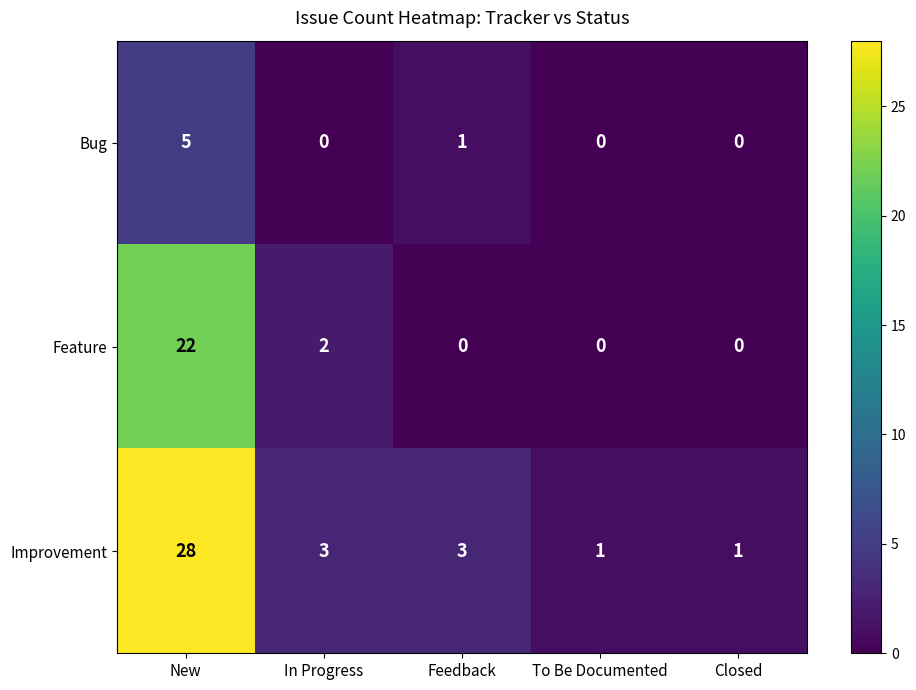

How many data points does each series have?

5